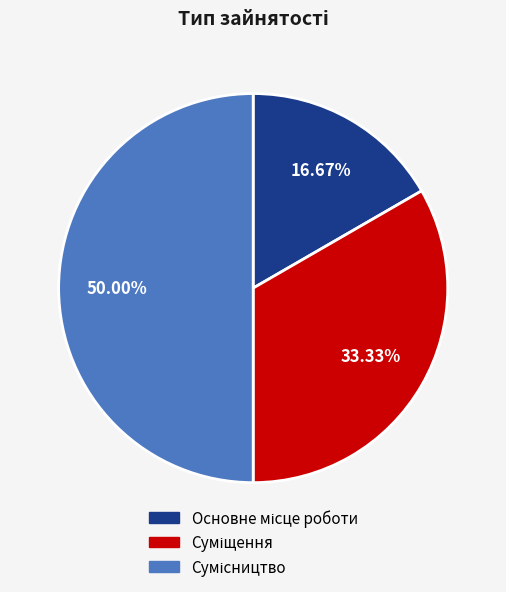

Count the number of slices in the pie.

3